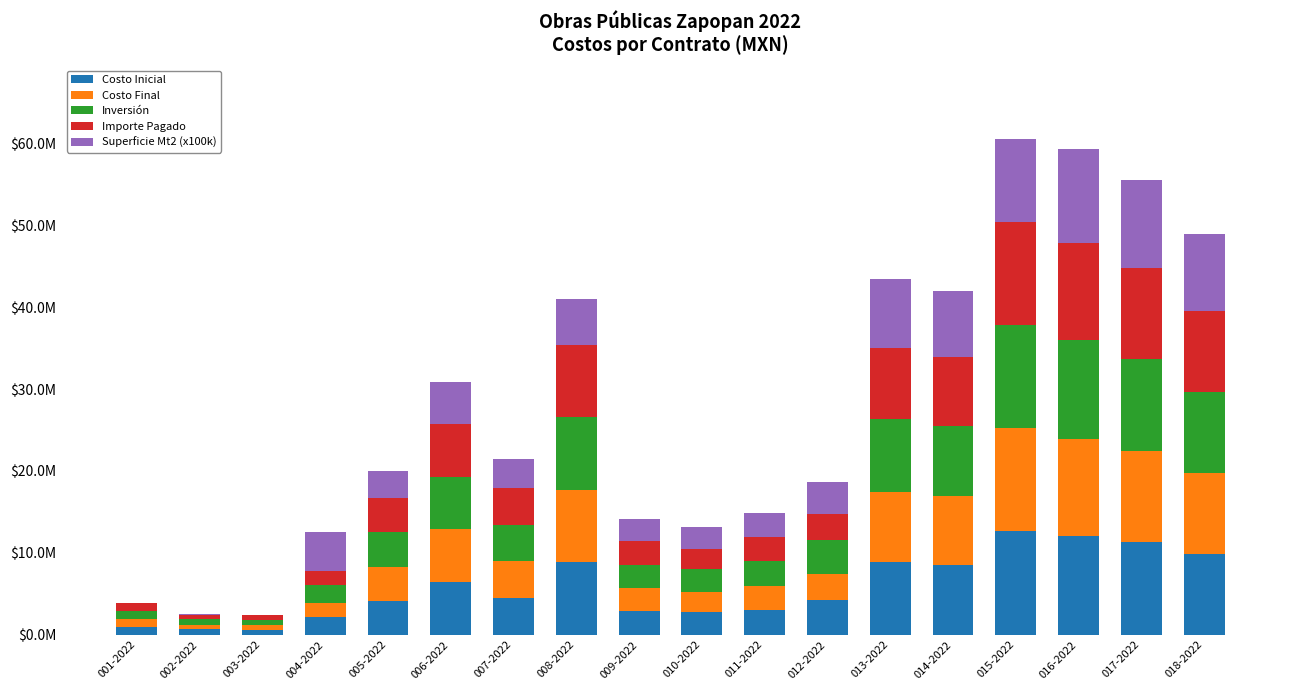

Where does the Superficie Mt2 (x100k) series first go above 4?

004-2022